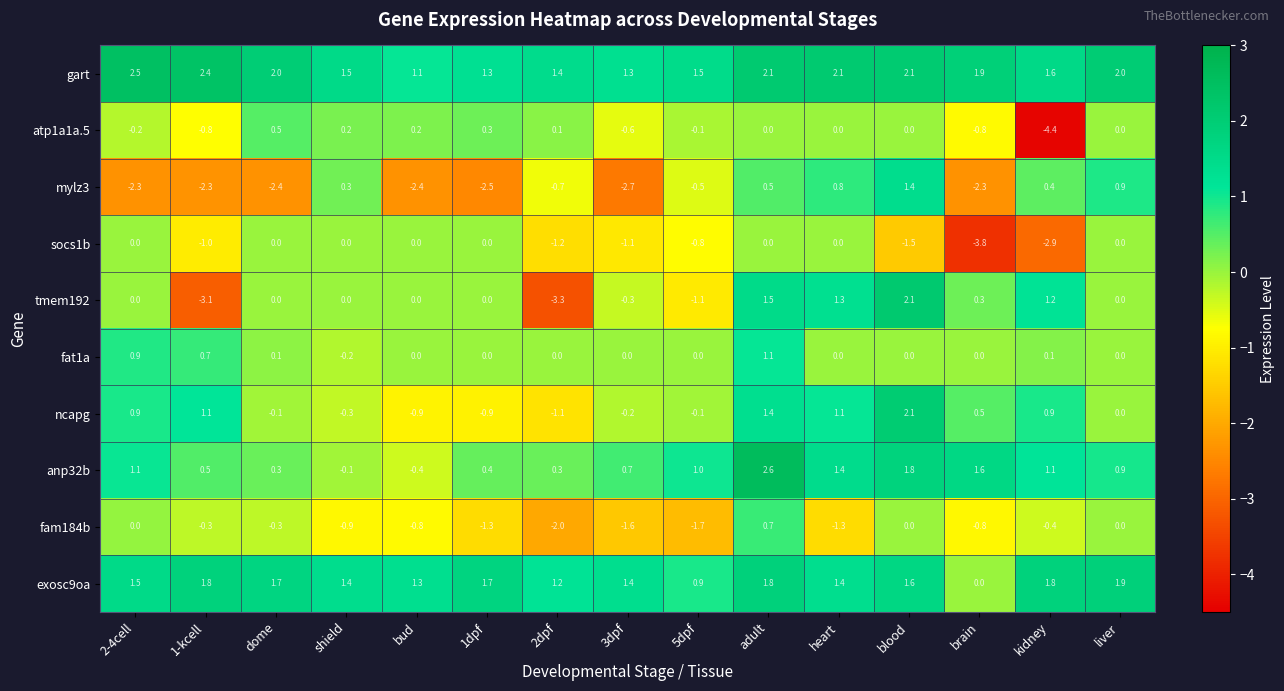

At which label does gart reach its peak?

2-4cell